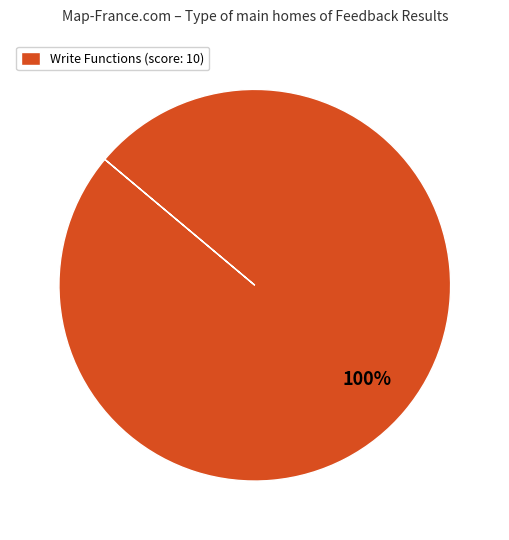

Is there a majority slice in this chart?

Yes